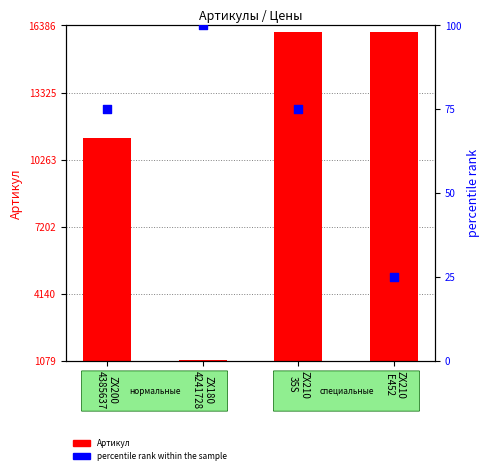

What are all the series names shown in the legend?

Артикул, percentile rank within the sample